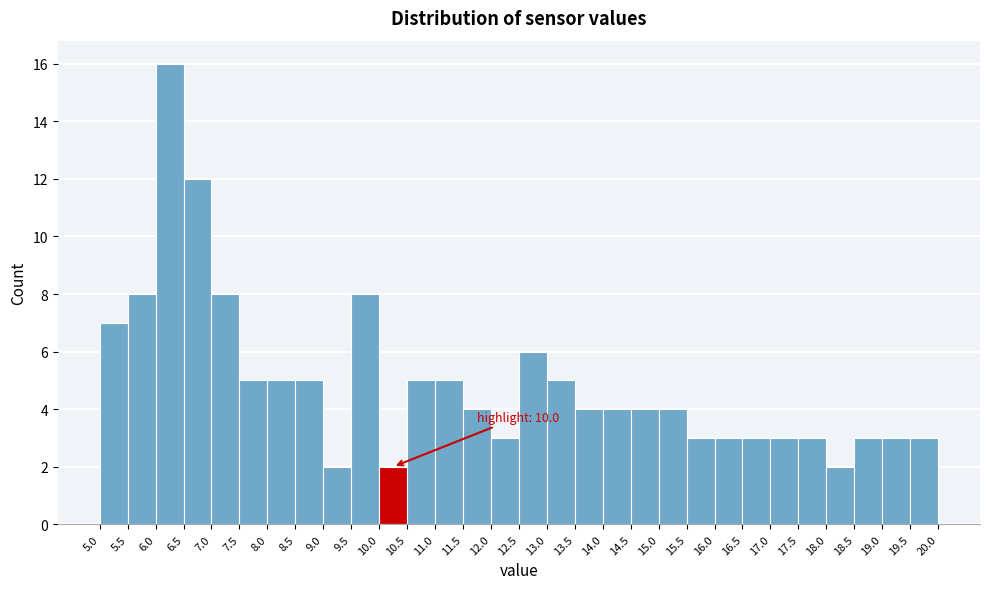

Over which range of the x-axis is the bar tallest?

6.0 to 6.5